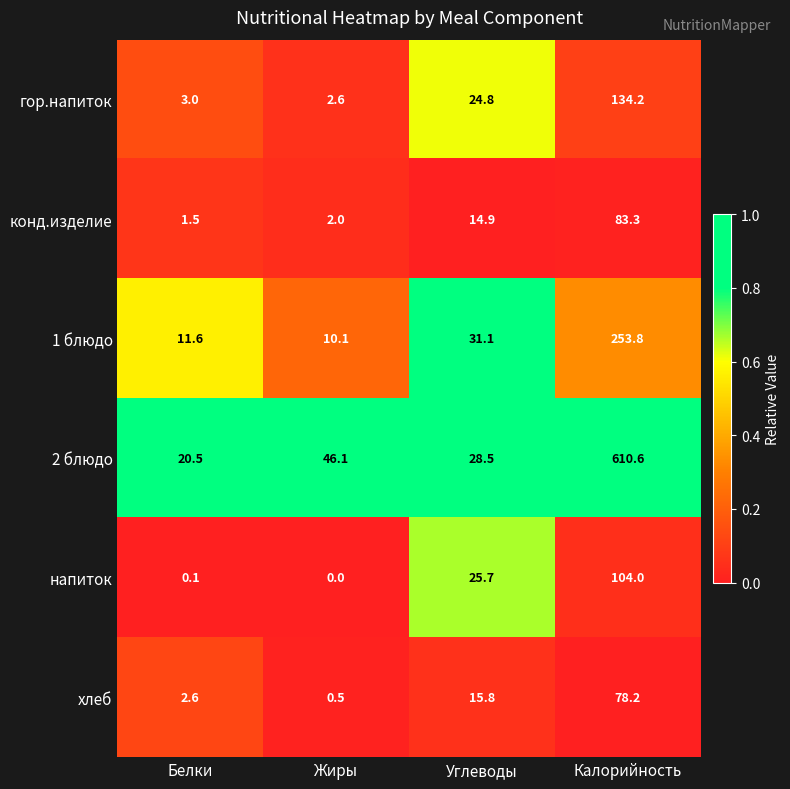

Which category has the lowest value across all series?

Жиры